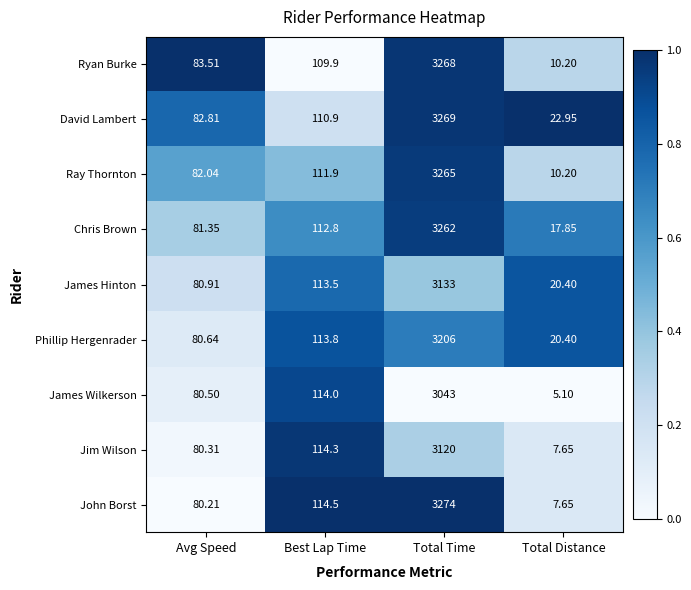

Where does the Ray Thornton series first go above 111?

Best Lap Time